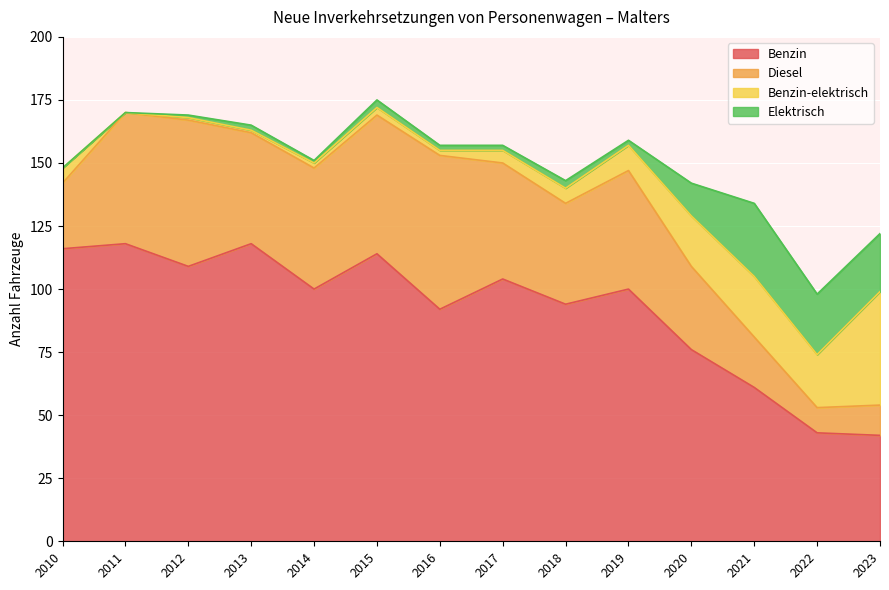

Reading left to right, what are all the values shown in this chart?

Benzin: 116	118	109	118	100	114	92	104	94	100	76	61	43	42
Diesel: 26	52	58	44	48	55	61	46	40	47	33	20	10	12
Benzin-elektrisch: 6	0	1	1	2	3	2	5	6	10	20	24	21	45
Elektrisch: 0	0	1	2	1	3	2	2	3	2	13	29	24	23